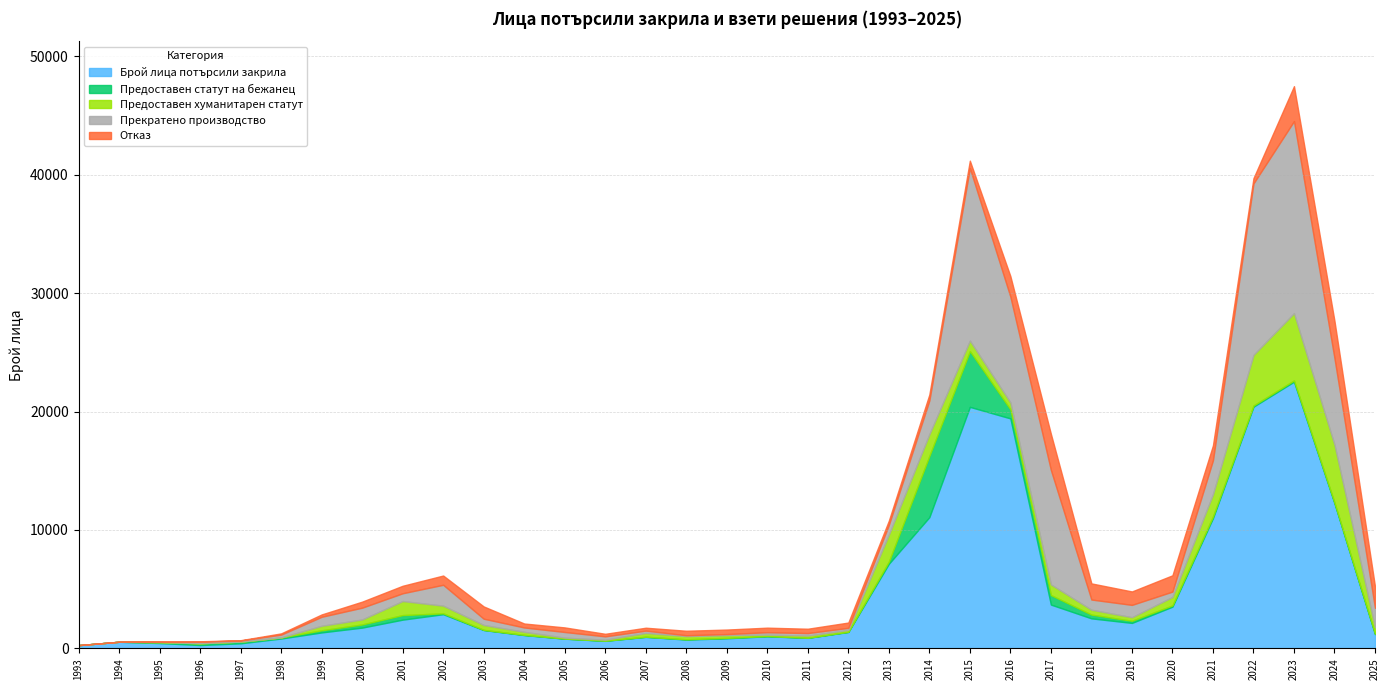

What is the value of the Брой лица потърсили закрила point at the 6th from the left?

834